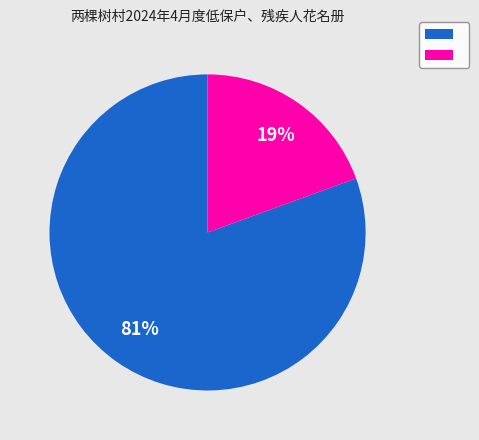

Does any single category account for the majority?

Yes